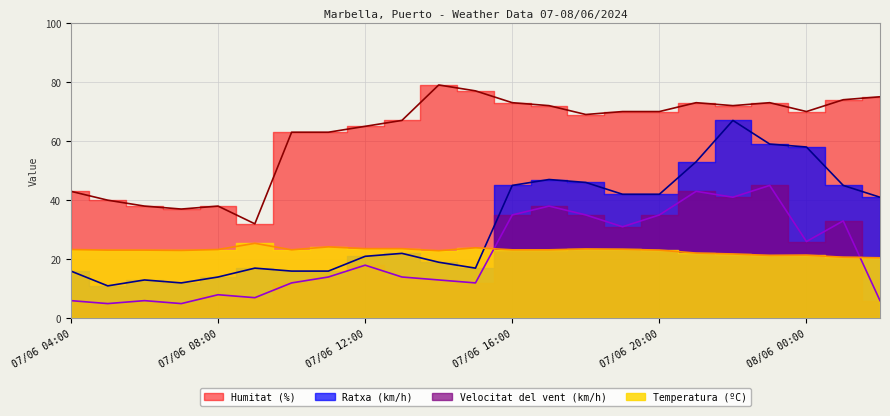

Reading right to left, list all the values displayed in this chart.

Temperatura (ºC): 08/06 02:00=20.5	08/06 01:00=20.7	08/06 00:00=21.4	07/06 23:00=21.3	07/06 22:00=21.8	07/06 21:00=22.1	07/06 20:00=23.1	07/06 19:00=23.4	07/06 18:00=23.5	07/06 17:00=23.2	07/06 16:00=23.2	07/06 15:00=23.9	07/06 14:00=22.9	07/06 13:00=23.6	07/06 12:00=23.6	07/06 11:00=24.2	07/06 10:00=23.2	07/06 09:00=25.4	07/06 08:00=23.3	07/06 07:00=23.0	07/06 06:00=23.1	07/06 05:00=23.1	07/06 04:00=23.3
Velocitat del vent (km/h): 08/06 02:00=6.0	08/06 01:00=33.0	08/06 00:00=26.0	07/06 23:00=45.0	07/06 22:00=41.0	07/06 21:00=43.0	07/06 20:00=35.0	07/06 19:00=31.0	07/06 18:00=35.0	07/06 17:00=38.0	07/06 16:00=35.0	07/06 15:00=12.0	07/06 14:00=13.0	07/06 13:00=14.0	07/06 12:00=18.0	07/06 11:00=14.0	07/06 10:00=12.0	07/06 09:00=7.0	07/06 08:00=8.0	07/06 07:00=5.0	07/06 06:00=6.0	07/06 05:00=5.0	07/06 04:00=6.0
Humitat (%): 08/06 02:00=75.0	08/06 01:00=74.0	08/06 00:00=70.0	07/06 23:00=73.0	07/06 22:00=72.0	07/06 21:00=73.0	07/06 20:00=70.0	07/06 19:00=70.0	07/06 18:00=69.0	07/06 17:00=72.0	07/06 16:00=73.0	07/06 15:00=77.0	07/06 14:00=79.0	07/06 13:00=67.0	07/06 12:00=65.0	07/06 11:00=63.0	07/06 10:00=63.0	07/06 09:00=32.0	07/06 08:00=38.0	07/06 07:00=37.0	07/06 06:00=38.0	07/06 05:00=40.0	07/06 04:00=43.0
Ratxa (km/h): 08/06 02:00=41.0	08/06 01:00=45.0	08/06 00:00=58.0	07/06 23:00=59.0	07/06 22:00=67.0	07/06 21:00=53.0	07/06 20:00=42.0	07/06 19:00=42.0	07/06 18:00=46.0	07/06 17:00=47.0	07/06 16:00=45.0	07/06 15:00=17.0	07/06 14:00=19.0	07/06 13:00=22.0	07/06 12:00=21.0	07/06 11:00=16.0	07/06 10:00=16.0	07/06 09:00=17.0	07/06 08:00=14.0	07/06 07:00=12.0	07/06 06:00=13.0	07/06 05:00=11.0	07/06 04:00=16.0